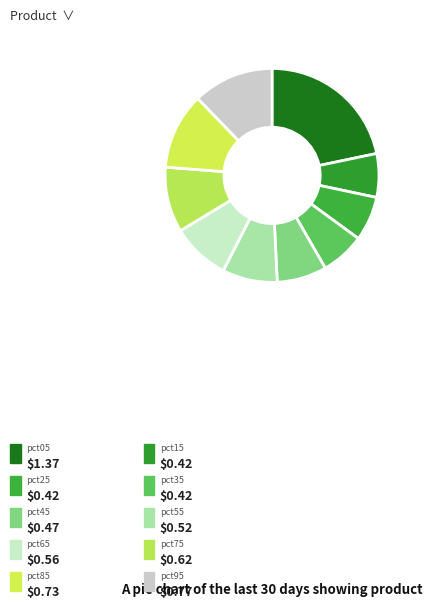

Do pct45 and pct05 together represent more than half of the pie?

No